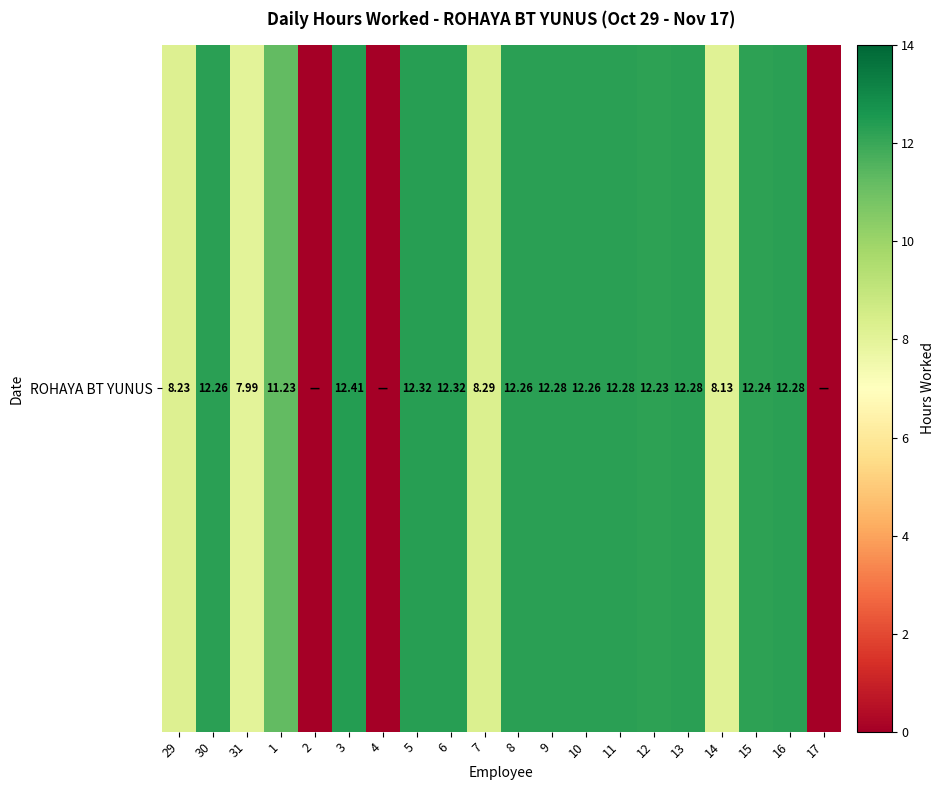

What is the difference between the maximum and minimum values?

12.4